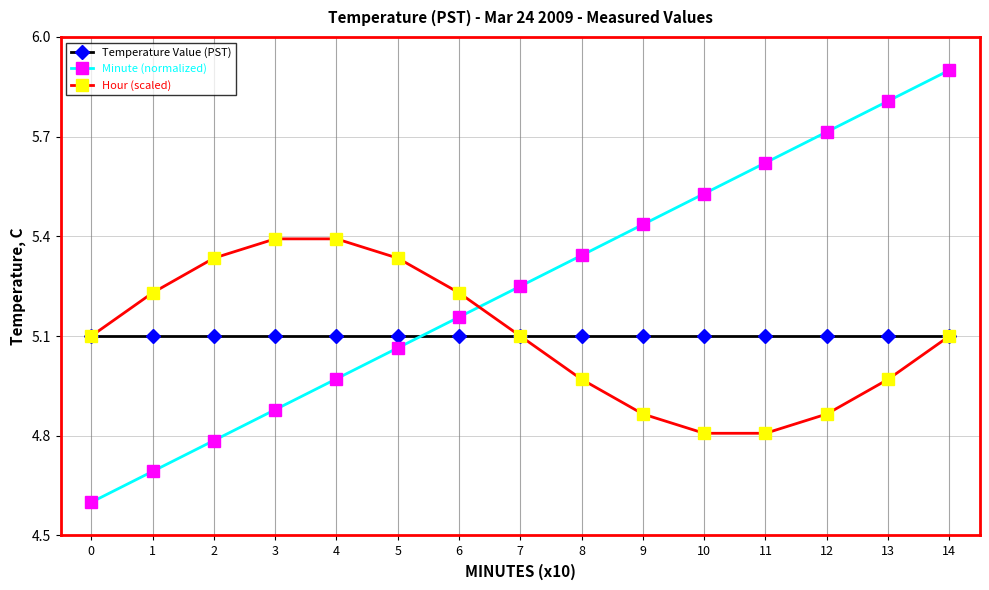

How many lines are shown in the chart?

3